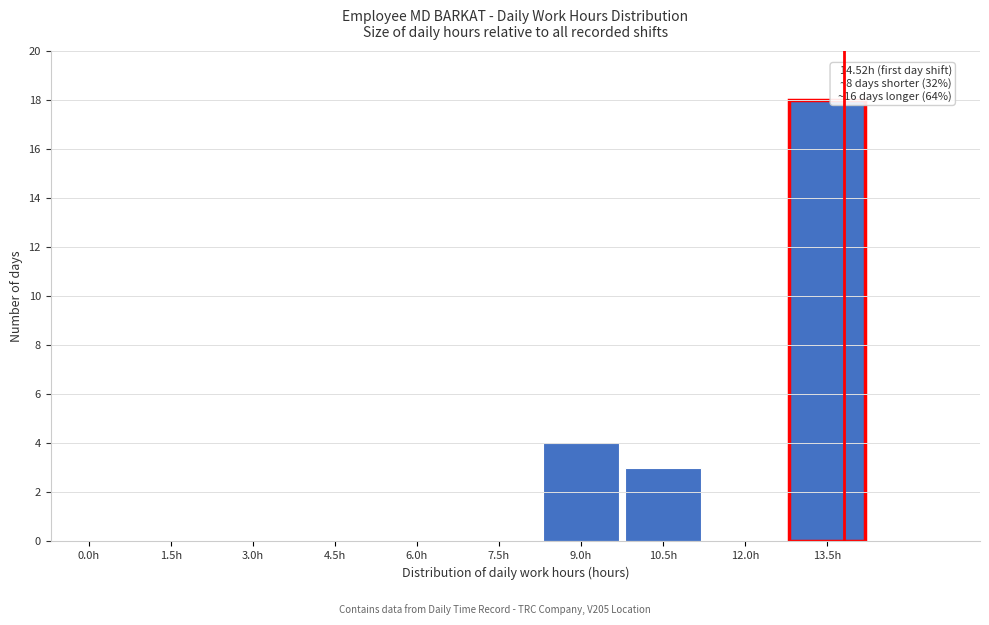

Reading left to right, transcribe all the data shown in this chart.

0.0h=0	1.5h=0	3.0h=0	4.5h=0	6.0h=0	7.5h=0	9.0h=4	10.5h=3	12.0h=0	13.5h=18